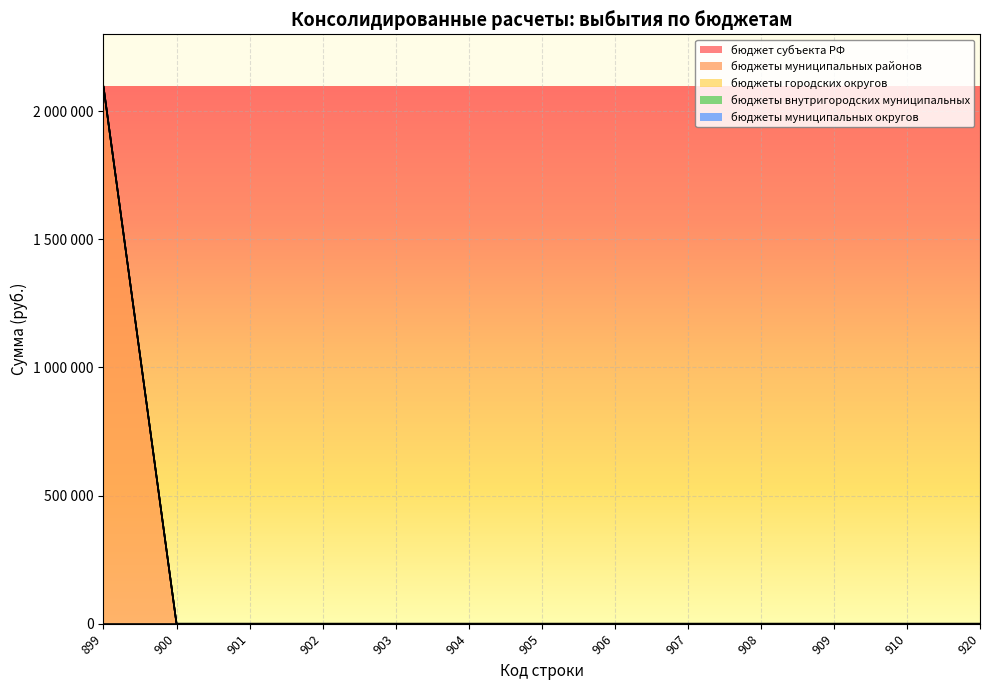

Which series changed the most between 901 and 920?

бюджет субъекта РФ